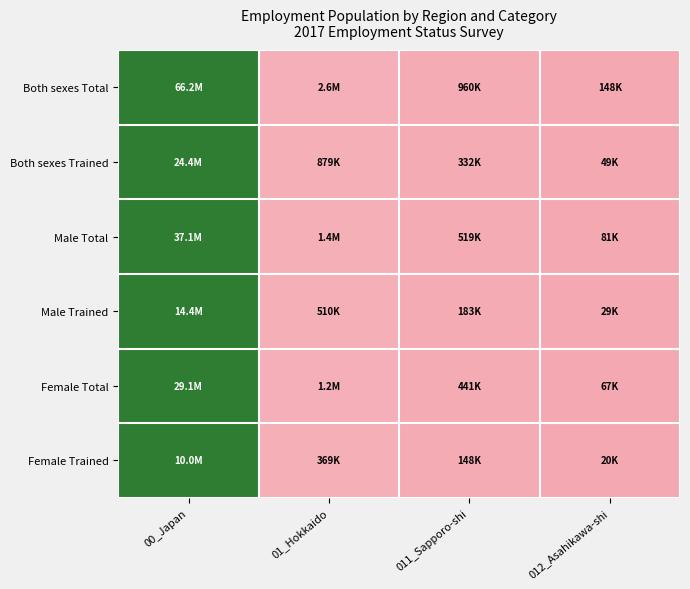

At which category does the chart reach its minimum across all series?

012_Asahikawa-shi